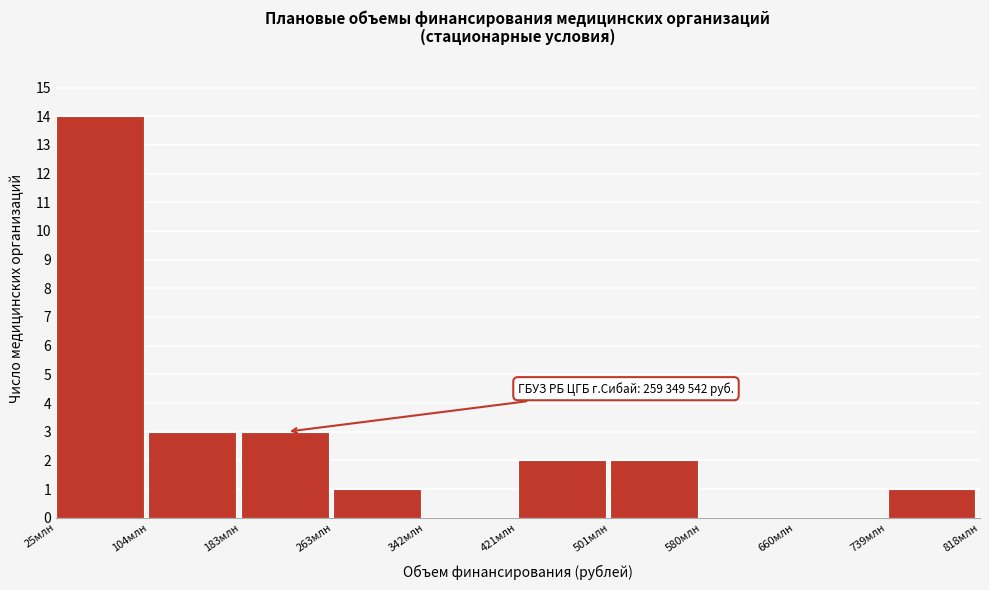

Reading right to left, extract all data points from this chart.

739млн=1	660млн=0	580млн=0	501млн=2	421млн=2	342млн=0	263млн=1	183млн=3	104млн=3	25млн=14